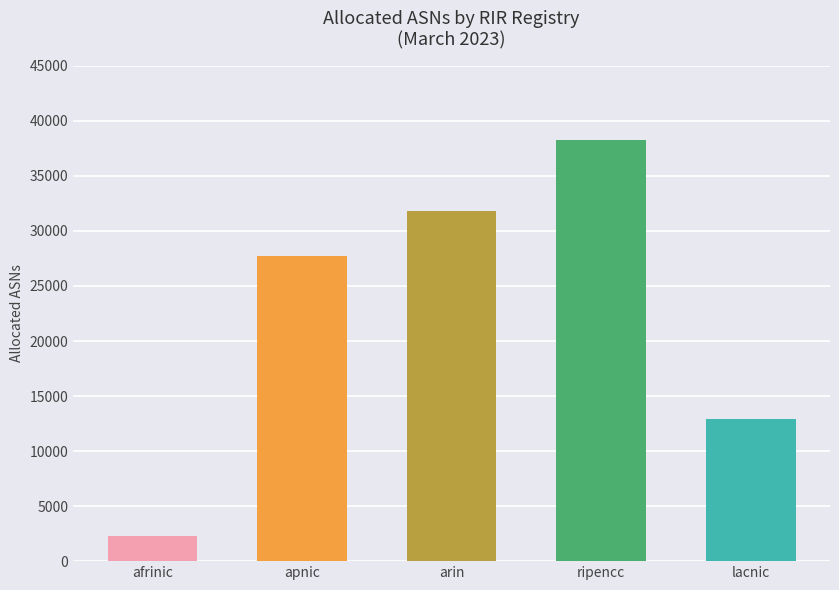

Which has a higher value, arin or ripencc?

ripencc